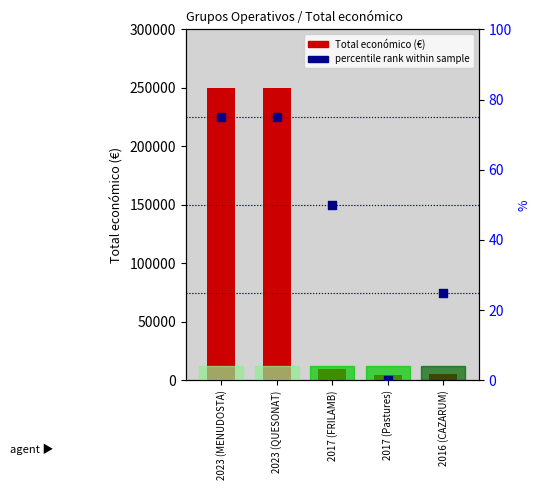

Which series reaches the minimum Y coordinate?

percentile rank within the sample